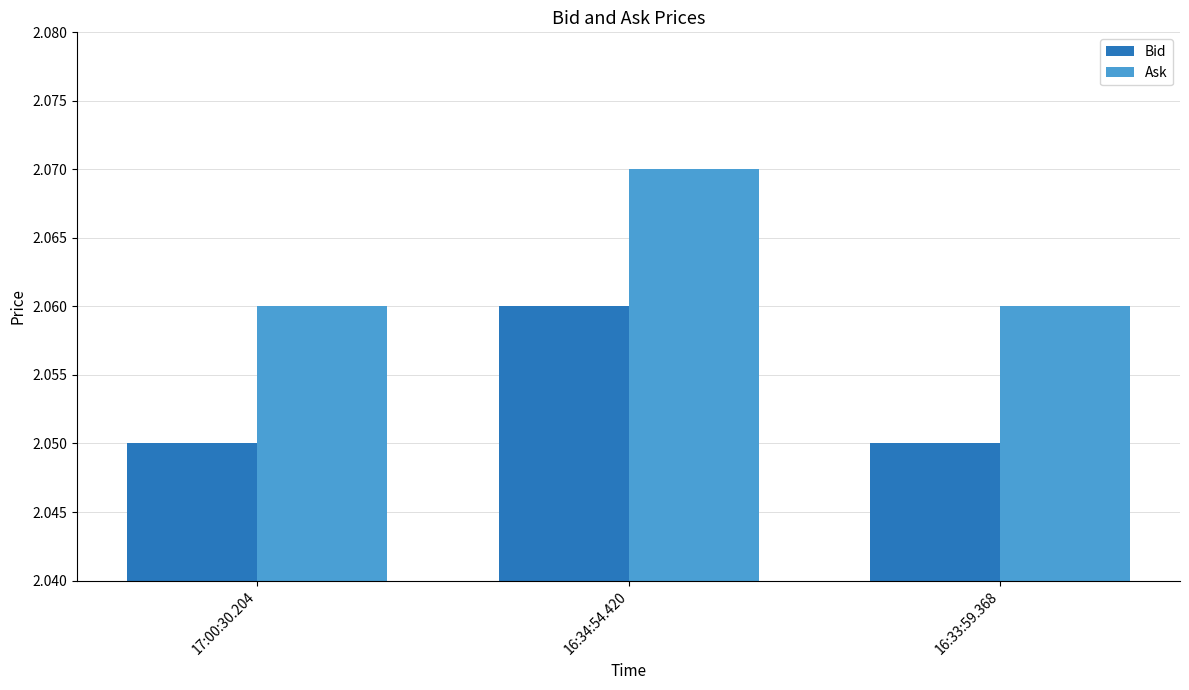

List the series in order of their overall mean, highest first.

Ask, Bid